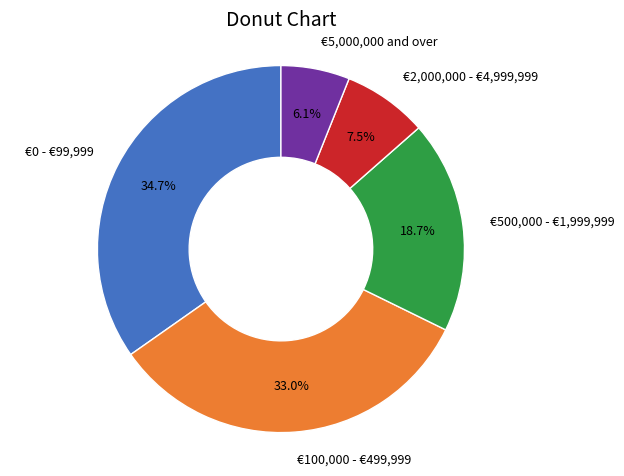

Is it true that €5,000,000 and over is 15% of the pie?

False